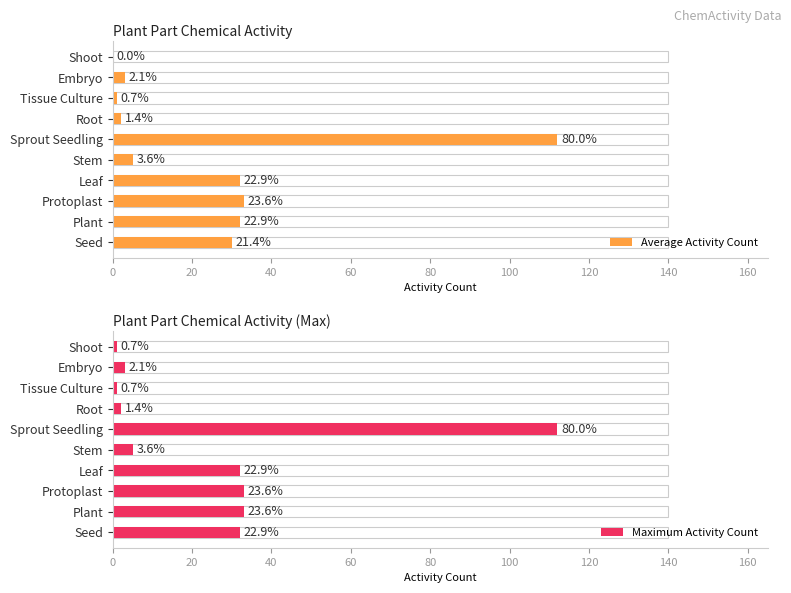

How many data points in Maximum Activity Count are less than 32?

5